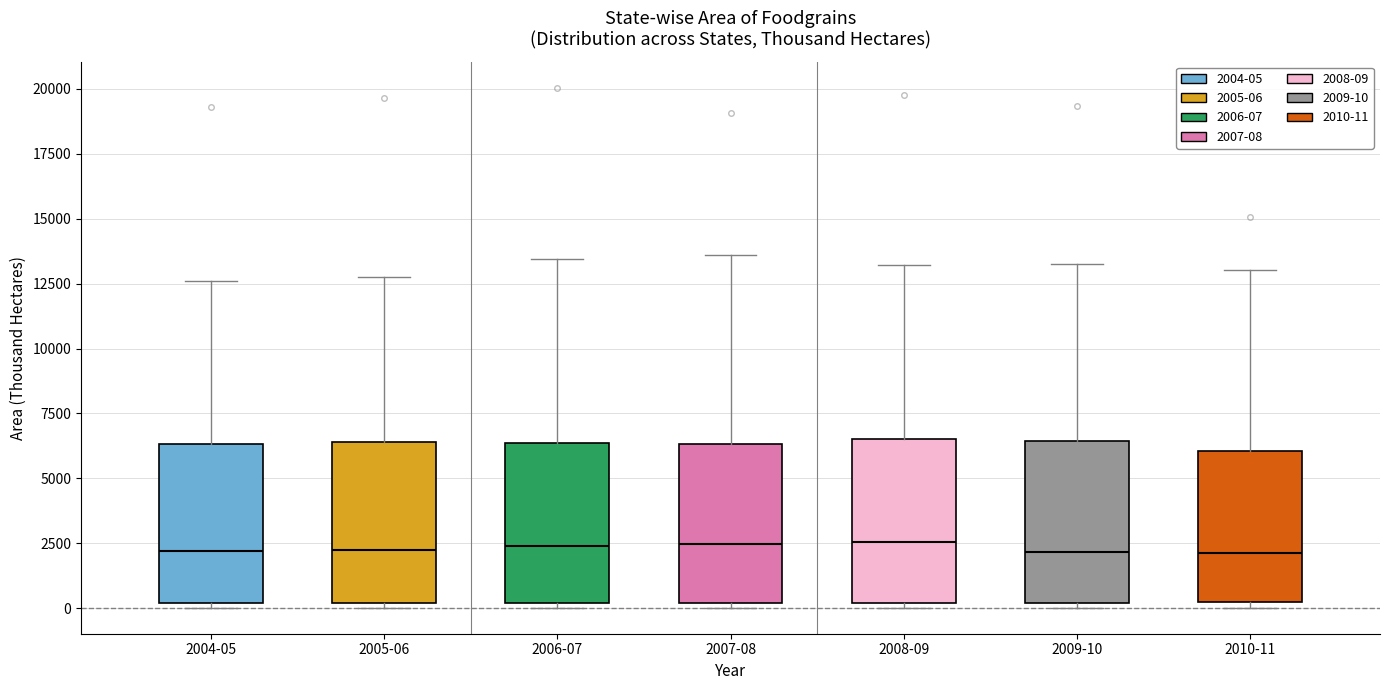

Reading left to right, transcribe this box plot: for each box, give where its median line is, the range the box spans, and where its two whiskers end, as read against the y-axis. The values are not printed on the chart, so give them approximately, as read against the axis.

2004-05: median 2000, box 0 to 6500, whiskers 0 (just below the box's lower edge) to 12500
2005-06: median 2500, box 0 to 6500, whiskers 0 (just below the box's lower edge) to 12500
2006-07: median 2500, box 0 to 6500, whiskers 0 (just below the box's lower edge) to 13500
2007-08: median 2500, box 0 to 6500, whiskers 0 (just below the box's lower edge) to 13500
2008-09: median 2500, box 0 to 6500, whiskers 0 (just below the box's lower edge) to 13000
2009-10: median 2000, box 0 to 6500, whiskers 0 (just below the box's lower edge) to 13500
2010-11: median 2000, box 0 to 6000, whiskers 0 (just below the box's lower edge) to 13000